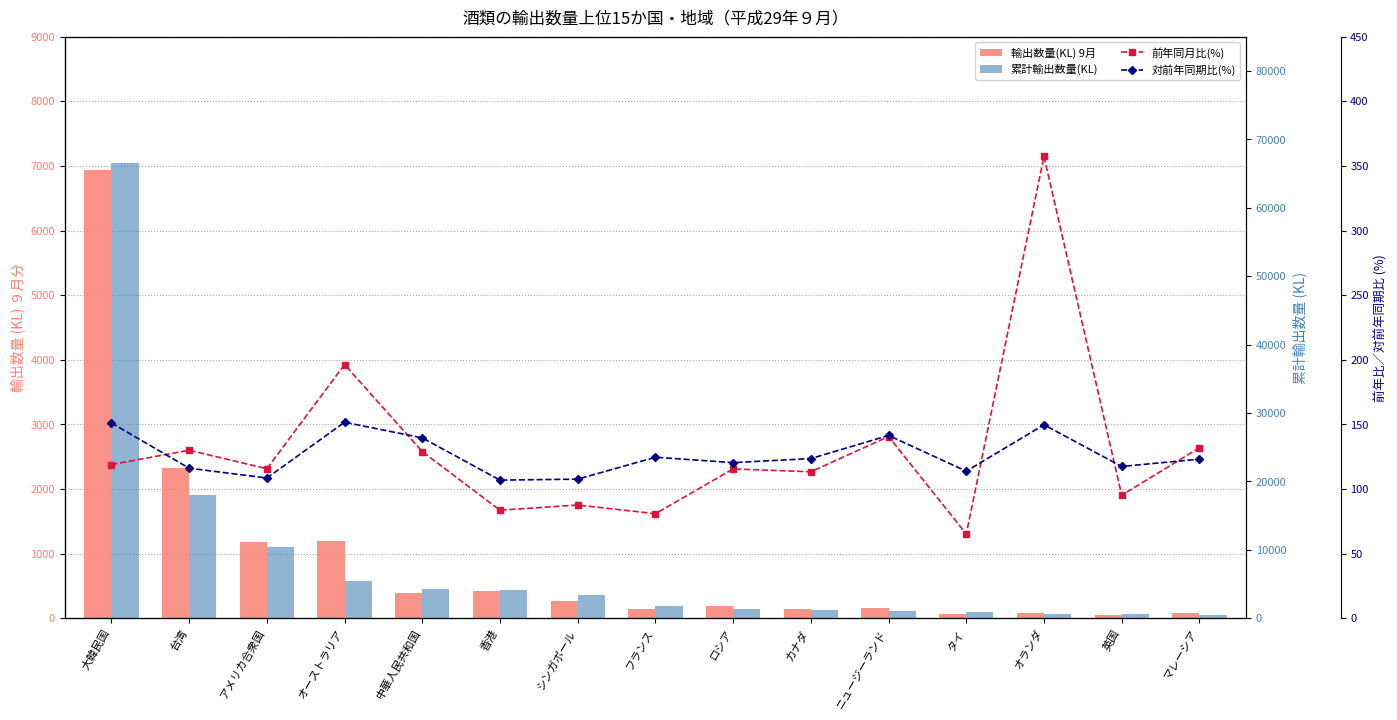

Which has a higher value, 中華人民共和国 or シンガポール?

中華人民共和国